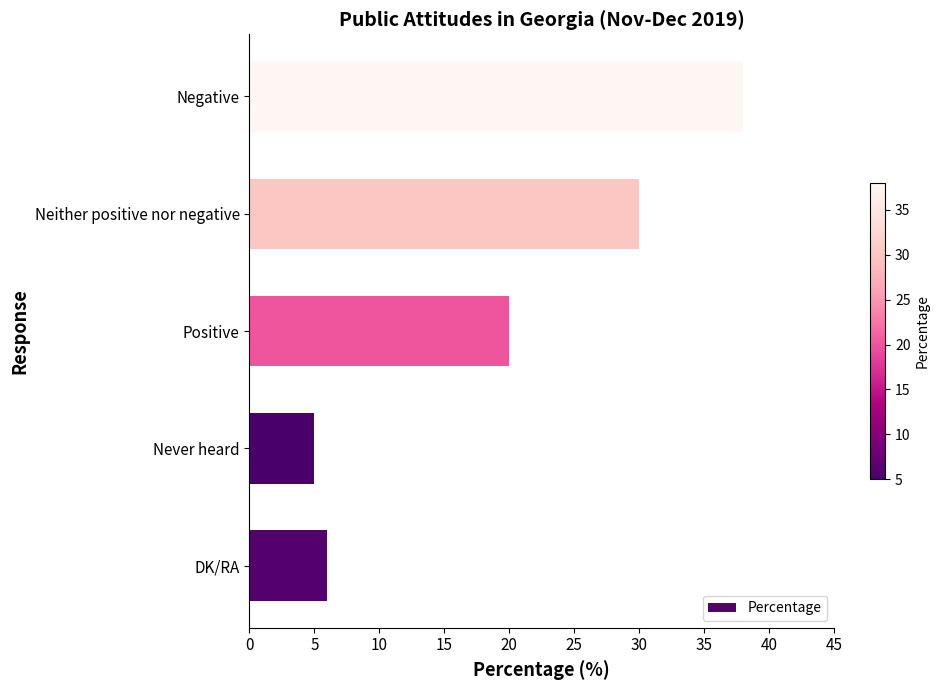

Is it true that the value at Never heard is 5?

True